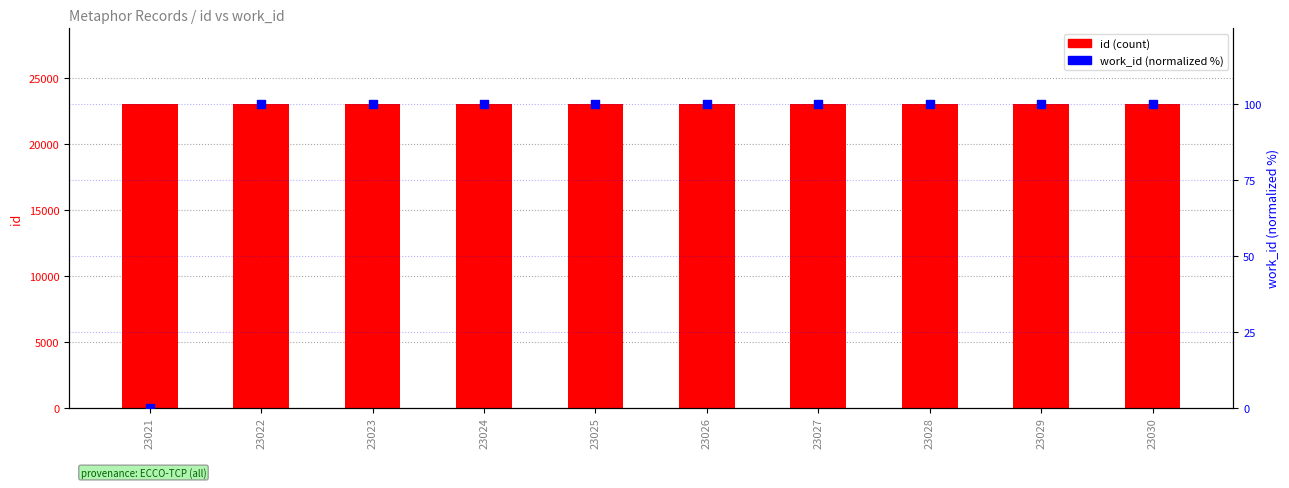

Which series reaches the maximum Y coordinate?

id